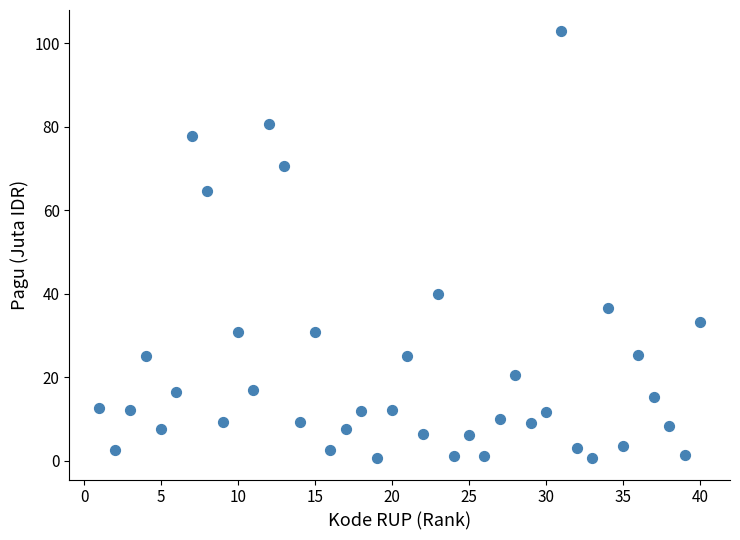

What Y value in the scatter plot is closest to 51?

40.0